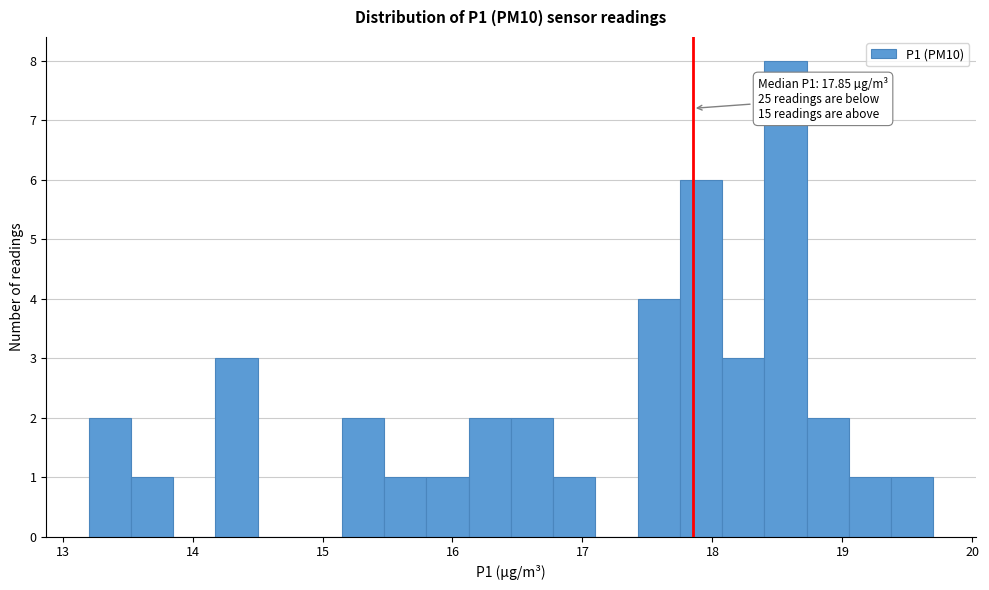

Read against the x-axis, roughly where is the centre of the tallest bar?

18.6